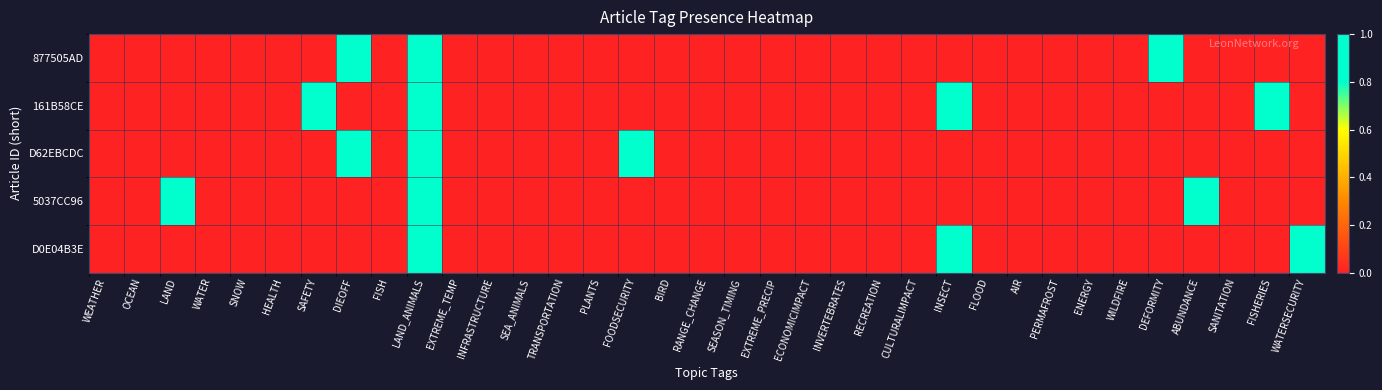

Reading right to left, transcribe all the data shown in this chart.

877505AD: WATERSECURITY=0	FISHERIES=0	SANITATION=0	ABUNDANCE=0	DEFORMITY=1	WILDFIRE=0	ENERGY=0	PERMAFROST=0	AIR=0	FLOOD=0	INSECT=0	CULTURALIMPACT=0	RECREATION=0	INVERTEBRATES=0	ECONOMICIMPACT=0	EXTREME_PRECIP=0	SEASON_TIMING=0	RANGE_CHANGE=0	BIRD=0	FOODSECURITY=0	PLANTS=0	TRANSPORTATION=0	SEA_ANIMALS=0	INFRASTRUCTURE=0	EXTREME_TEMP=0	LAND_ANIMALS=1	FISH=0	DIEOFF=1	SAFETY=0	HEALTH=0	SNOW=0	WATER=0	LAND=0	OCEAN=0	WEATHER=0
161B58CE: WATERSECURITY=0	FISHERIES=1	SANITATION=0	ABUNDANCE=0	DEFORMITY=0	WILDFIRE=0	ENERGY=0	PERMAFROST=0	AIR=0	FLOOD=0	INSECT=1	CULTURALIMPACT=0	RECREATION=0	INVERTEBRATES=0	ECONOMICIMPACT=0	EXTREME_PRECIP=0	SEASON_TIMING=0	RANGE_CHANGE=0	BIRD=0	FOODSECURITY=0	PLANTS=0	TRANSPORTATION=0	SEA_ANIMALS=0	INFRASTRUCTURE=0	EXTREME_TEMP=0	LAND_ANIMALS=1	FISH=0	DIEOFF=0	SAFETY=1	HEALTH=0	SNOW=0	WATER=0	LAND=0	OCEAN=0	WEATHER=0
D62EBCDC: WATERSECURITY=0	FISHERIES=0	SANITATION=0	ABUNDANCE=0	DEFORMITY=0	WILDFIRE=0	ENERGY=0	PERMAFROST=0	AIR=0	FLOOD=0	INSECT=0	CULTURALIMPACT=0	RECREATION=0	INVERTEBRATES=0	ECONOMICIMPACT=0	EXTREME_PRECIP=0	SEASON_TIMING=0	RANGE_CHANGE=0	BIRD=0	FOODSECURITY=1	PLANTS=0	TRANSPORTATION=0	SEA_ANIMALS=0	INFRASTRUCTURE=0	EXTREME_TEMP=0	LAND_ANIMALS=1	FISH=0	DIEOFF=1	SAFETY=0	HEALTH=0	SNOW=0	WATER=0	LAND=0	OCEAN=0	WEATHER=0
5037CC96: WATERSECURITY=0	FISHERIES=0	SANITATION=0	ABUNDANCE=1	DEFORMITY=0	WILDFIRE=0	ENERGY=0	PERMAFROST=0	AIR=0	FLOOD=0	INSECT=0	CULTURALIMPACT=0	RECREATION=0	INVERTEBRATES=0	ECONOMICIMPACT=0	EXTREME_PRECIP=0	SEASON_TIMING=0	RANGE_CHANGE=0	BIRD=0	FOODSECURITY=0	PLANTS=0	TRANSPORTATION=0	SEA_ANIMALS=0	INFRASTRUCTURE=0	EXTREME_TEMP=0	LAND_ANIMALS=1	FISH=0	DIEOFF=0	SAFETY=0	HEALTH=0	SNOW=0	WATER=0	LAND=1	OCEAN=0	WEATHER=0
D0E04B3E: WATERSECURITY=1	FISHERIES=0	SANITATION=0	ABUNDANCE=0	DEFORMITY=0	WILDFIRE=0	ENERGY=0	PERMAFROST=0	AIR=0	FLOOD=0	INSECT=1	CULTURALIMPACT=0	RECREATION=0	INVERTEBRATES=0	ECONOMICIMPACT=0	EXTREME_PRECIP=0	SEASON_TIMING=0	RANGE_CHANGE=0	BIRD=0	FOODSECURITY=0	PLANTS=0	TRANSPORTATION=0	SEA_ANIMALS=0	INFRASTRUCTURE=0	EXTREME_TEMP=0	LAND_ANIMALS=1	FISH=0	DIEOFF=0	SAFETY=0	HEALTH=0	SNOW=0	WATER=0	LAND=0	OCEAN=0	WEATHER=0